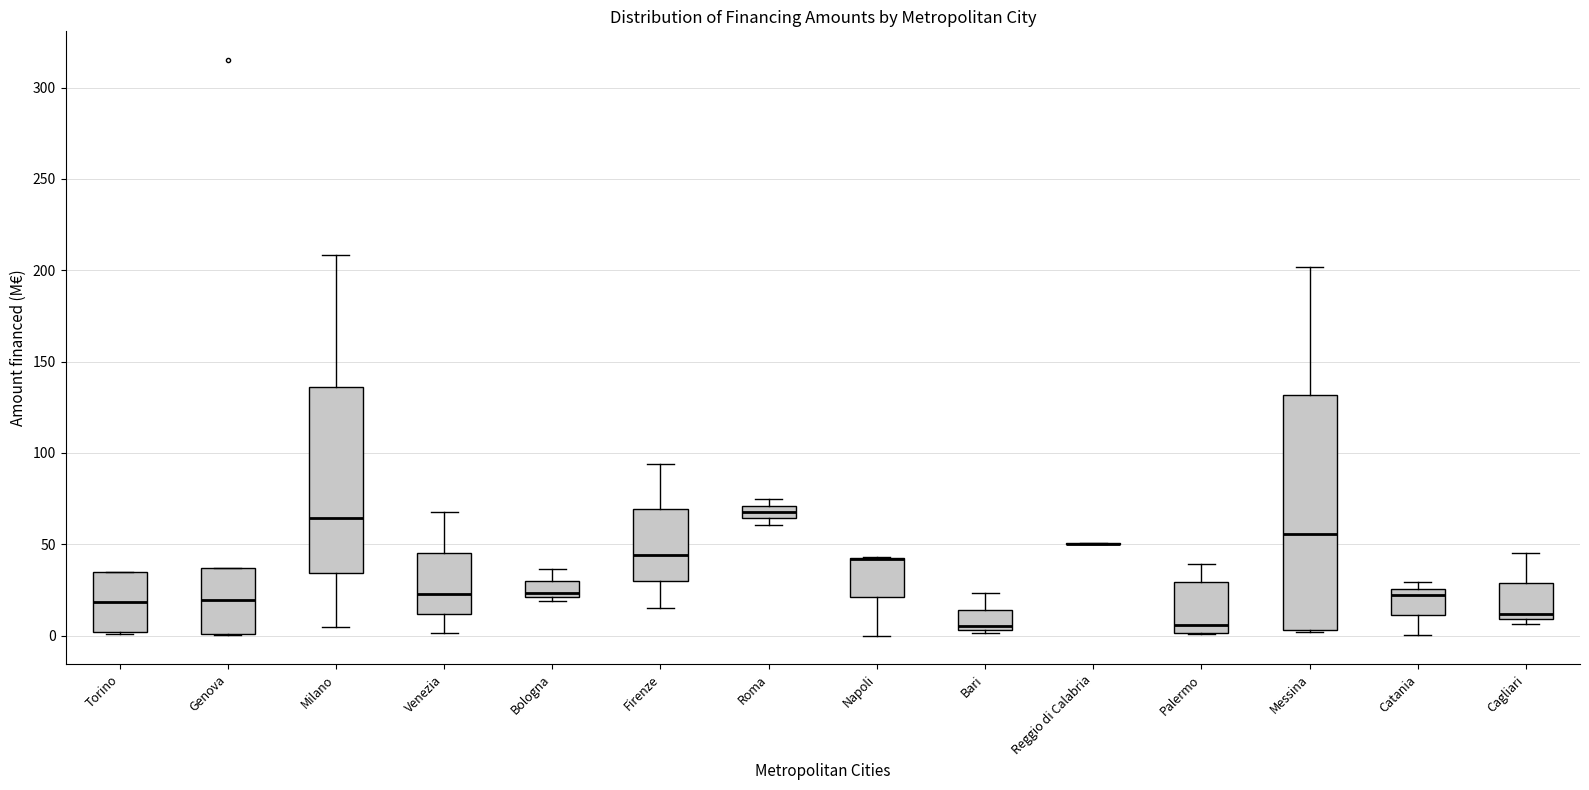

Which box is the tallest, from its lower edge to its upper edge?

Messina